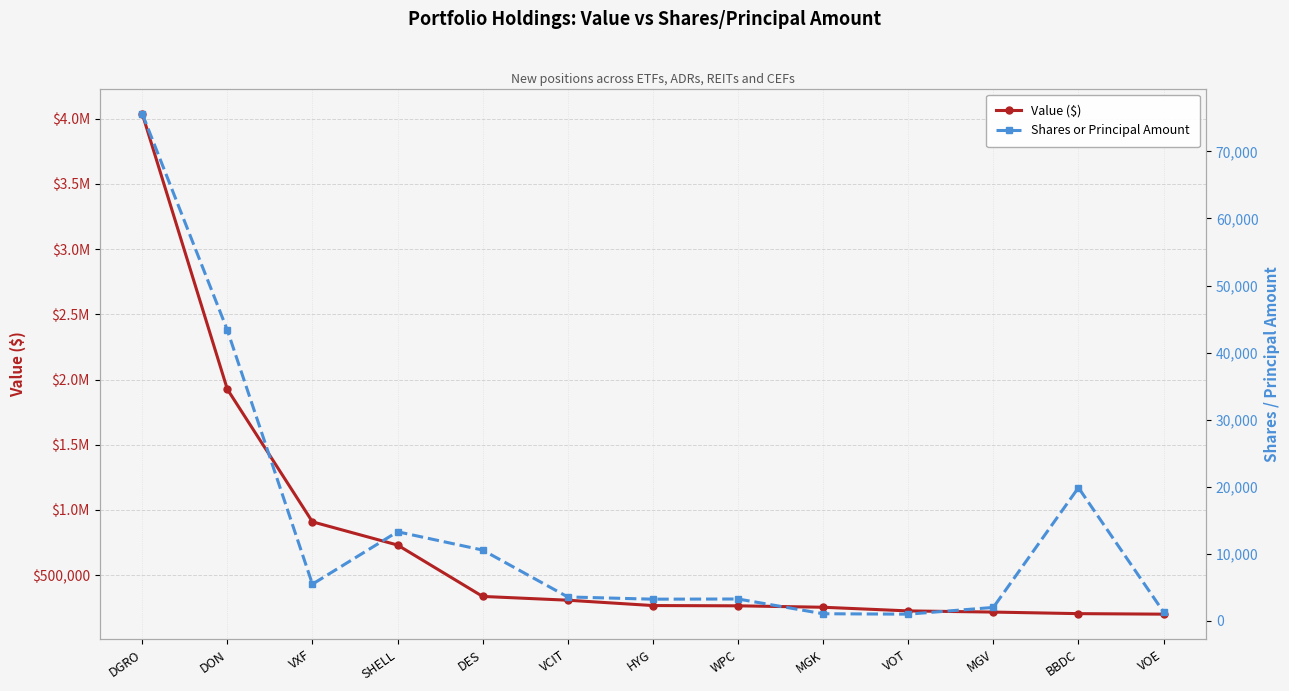

Rank the categories by Value ($) value from lowest to highest.

VOE, BBDC, MGV, VOT, MGK, WPC, HYG, VCIT, DES, SHELL, VXF, DON, DGRO